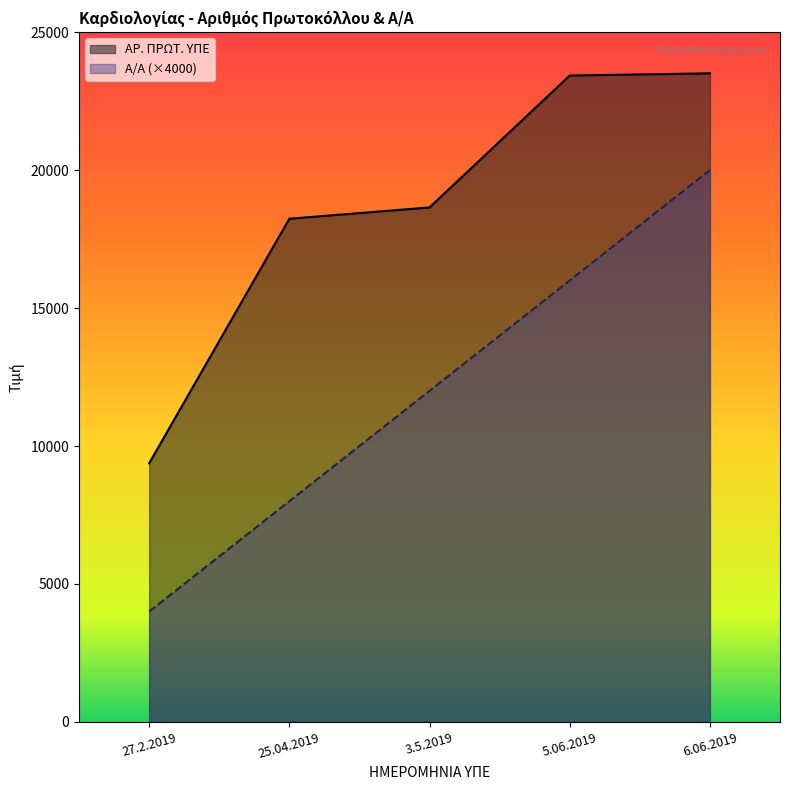

Is the value of Α/Α at 25.04.2019 greater than the value of ΑΡ. ΠΡΩΤ. ΥΠΕ at 27.2.2019?

No